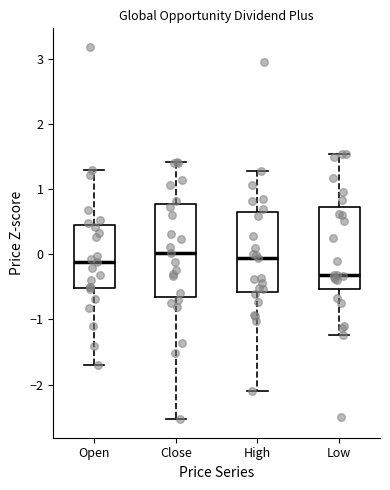

Where is the lower edge of the box for High on the y-axis? The values are not printed on the chart, so give them approximately, as read against the axis.

-0.6